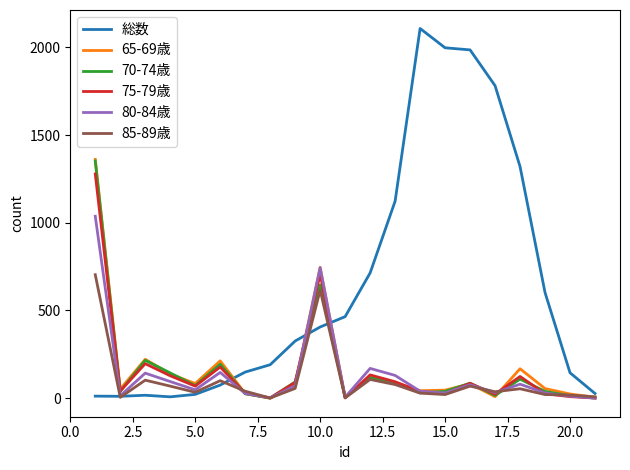

Which series has the widest spread of values?

総数